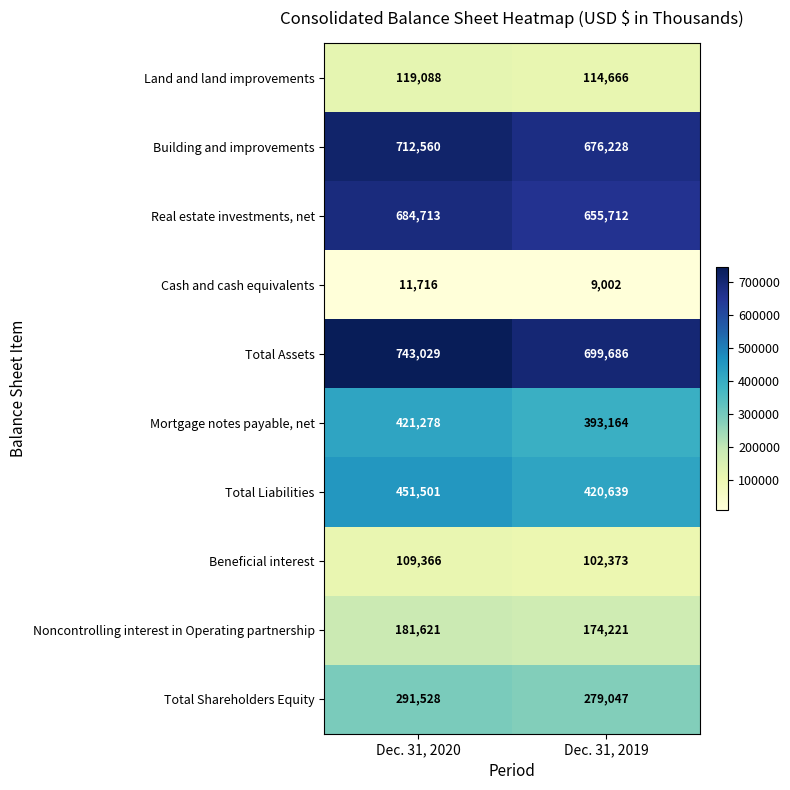

At which label is Total Shareholders Equity closest to 285287?

Dec. 31, 2019